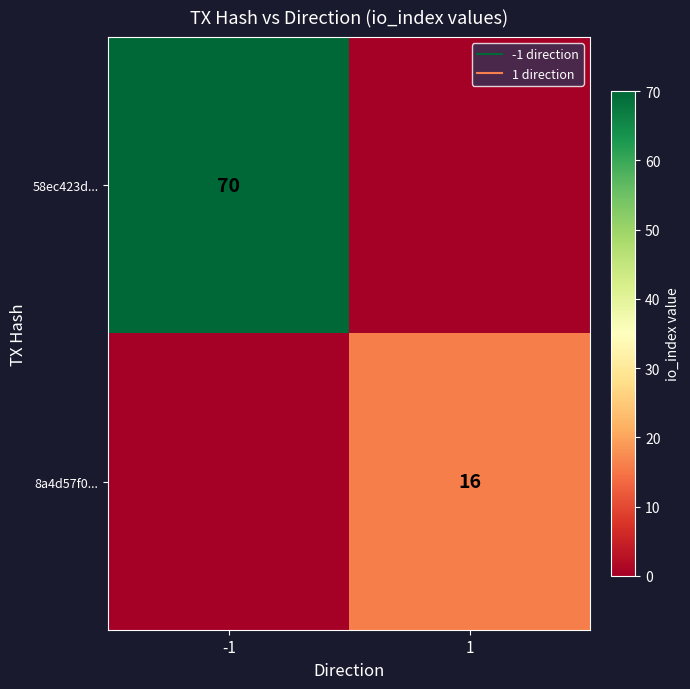

The 8a4d57f0... series shows 9 at 1. True or false?

False